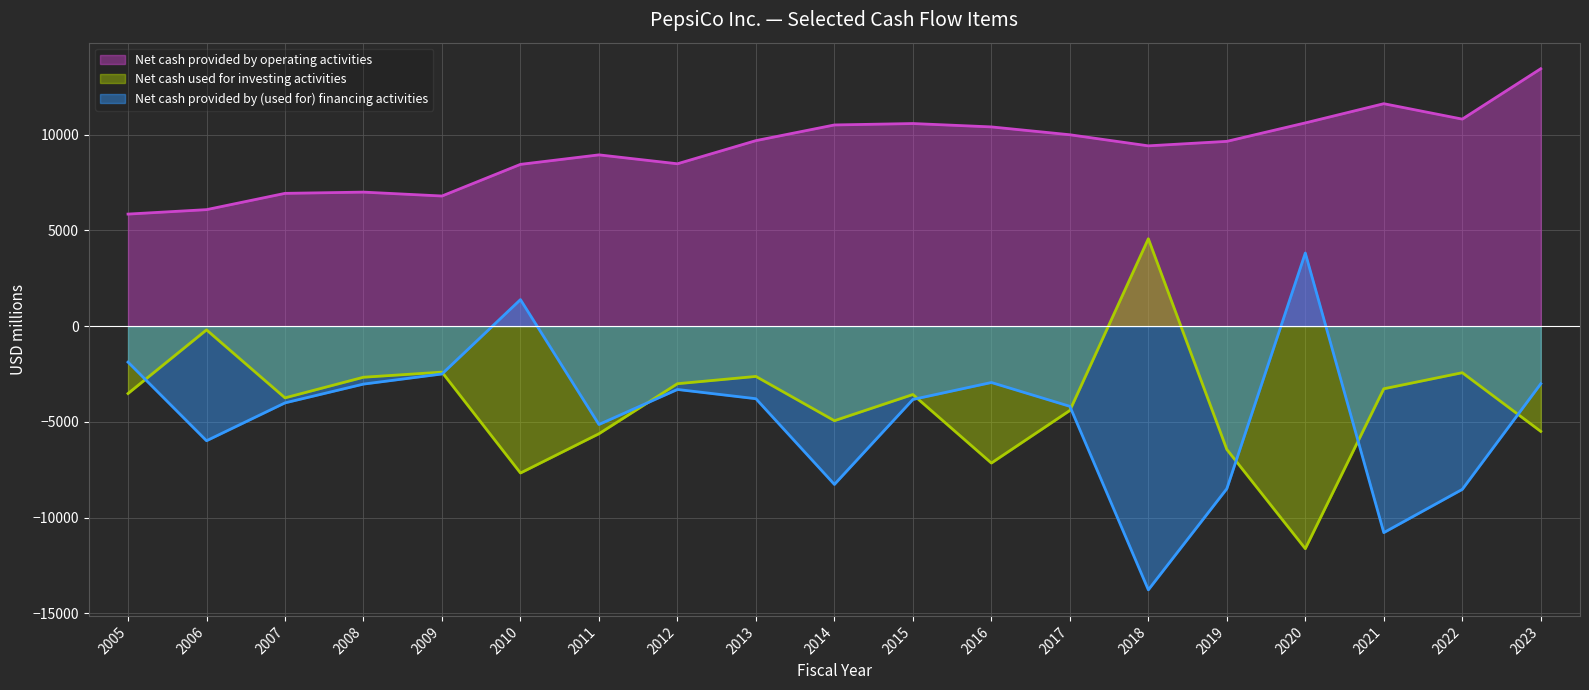

Is it true that Net cash used for investing activities equals -1529 at 2011?

False